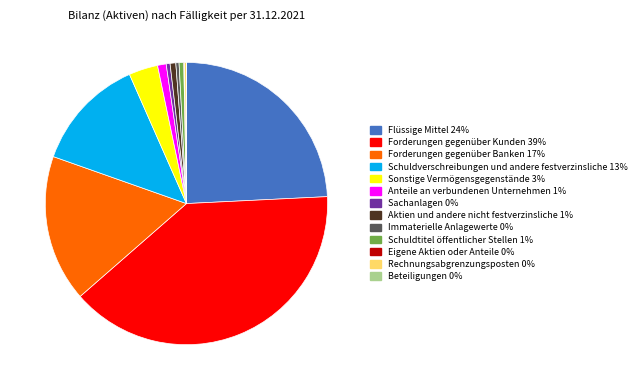

True or false: Immaterielle Anlagewerte accounts for 14% of the total.

False